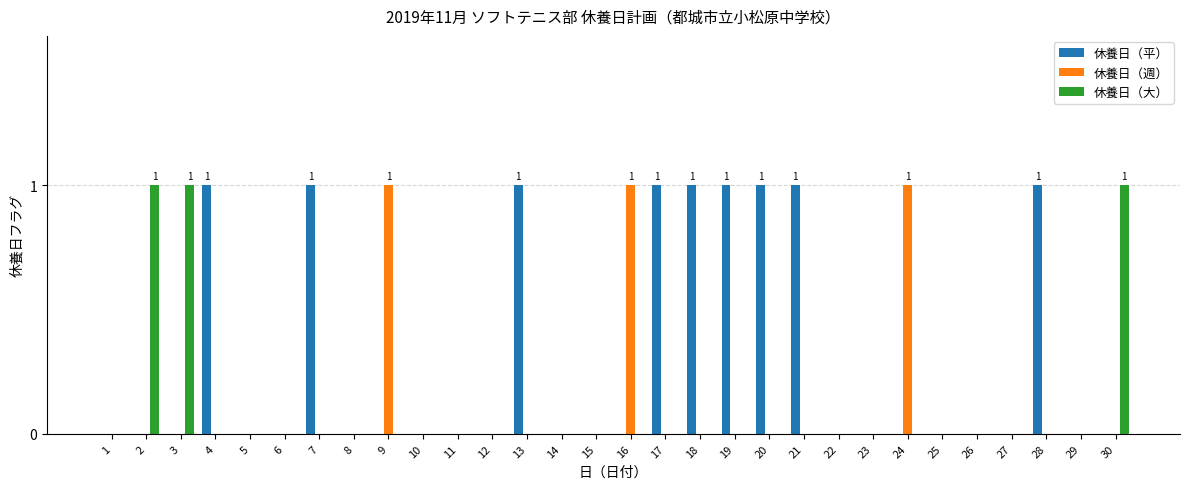

Which series has the largest total across all categories?

休養日（平）